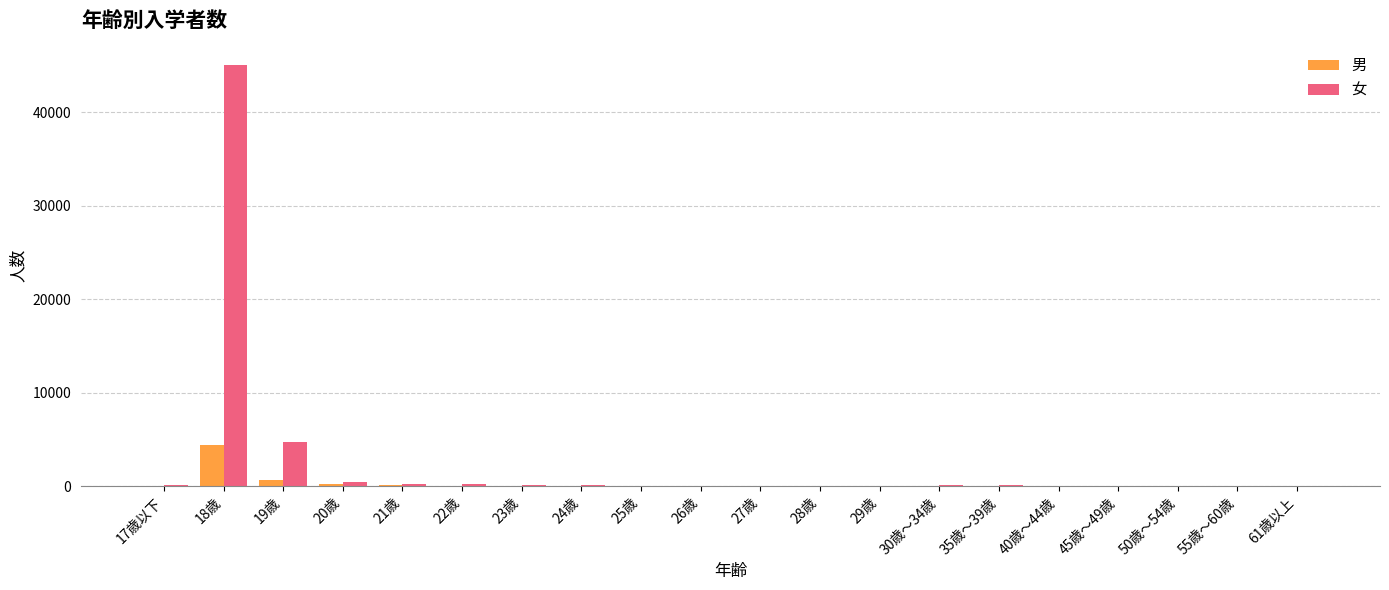

At which label is 女 closest to 22556?

19歳